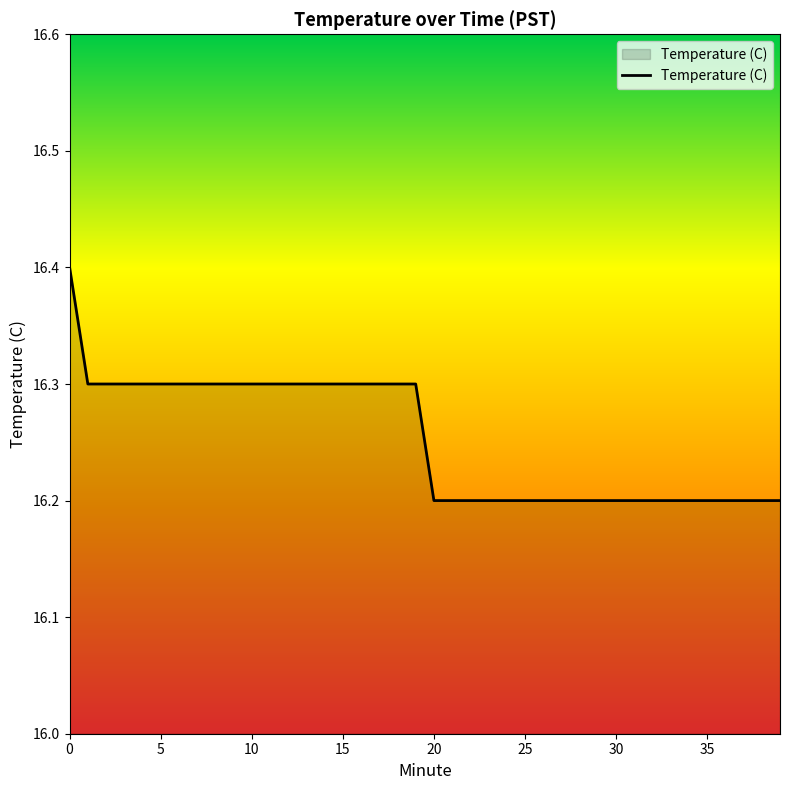

What is the greatest value displayed?

16.4